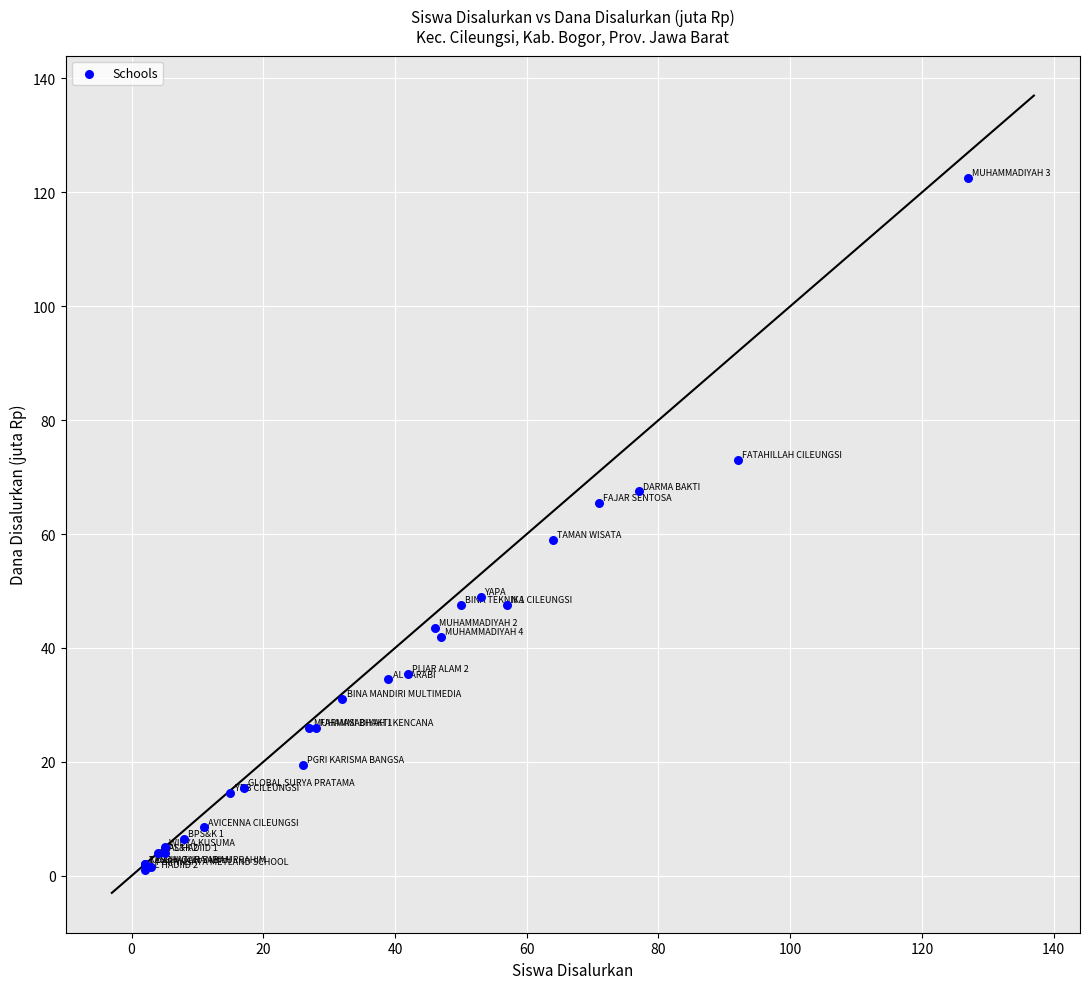

What Y value in the scatter plot is closest to 61?

59.0